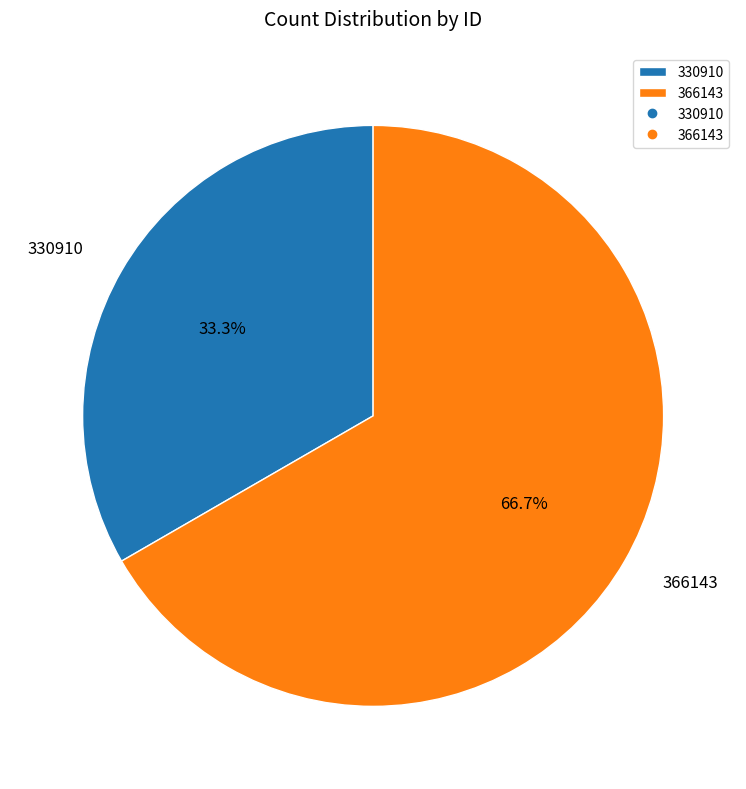

How many slices are in this pie chart?

2